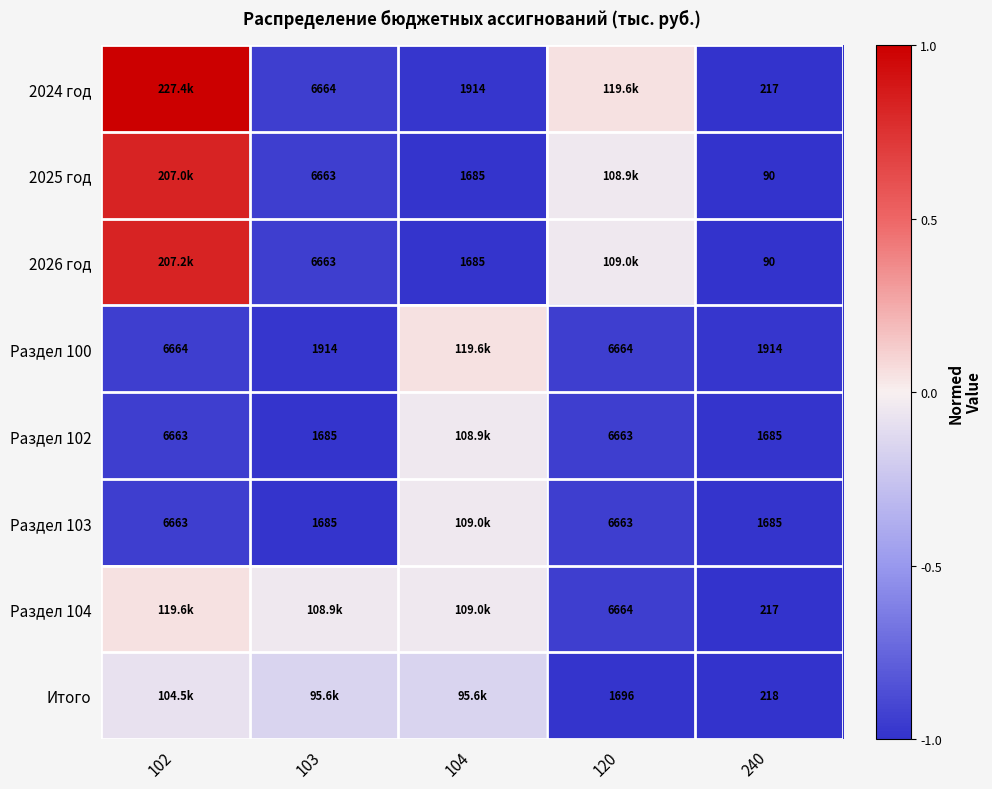

At how many categories does at least one series exceed 0?

3